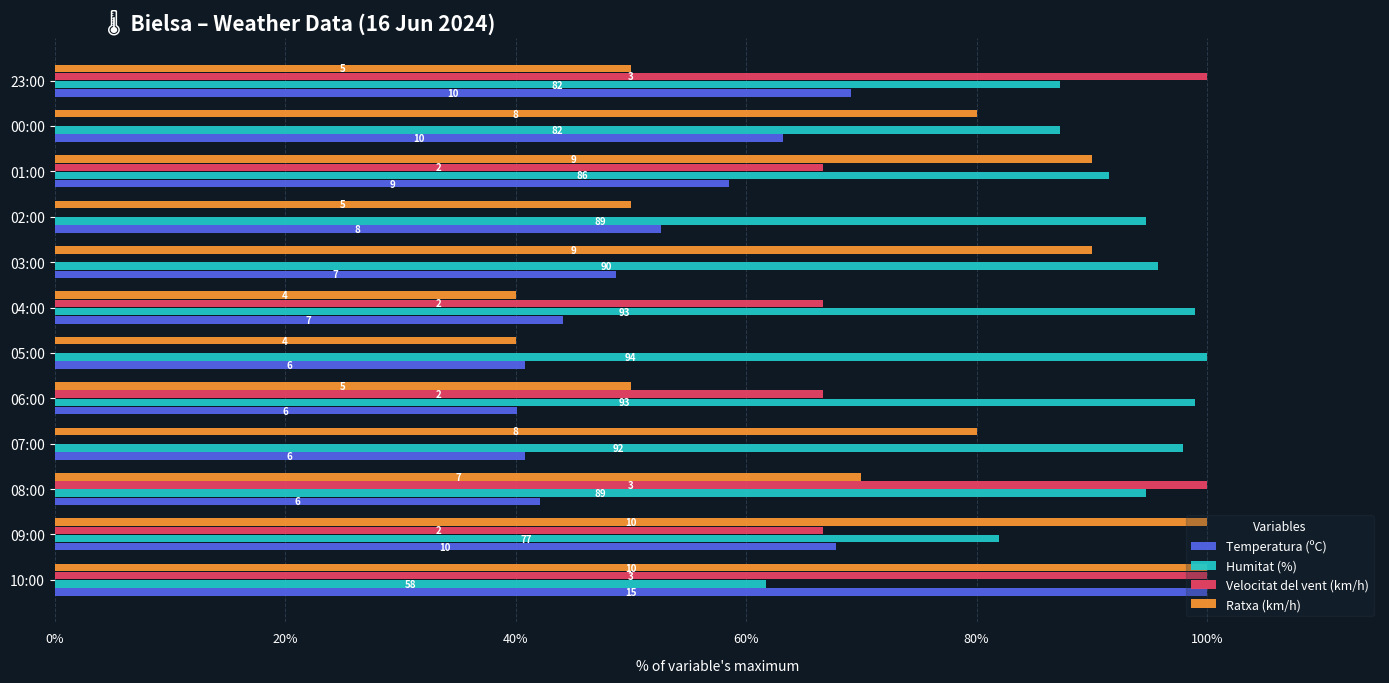

What are all the series names shown in the legend?

Temperatura (ºC), Humitat (%), Velocitat del vent (km/h), Ratxa (km/h)